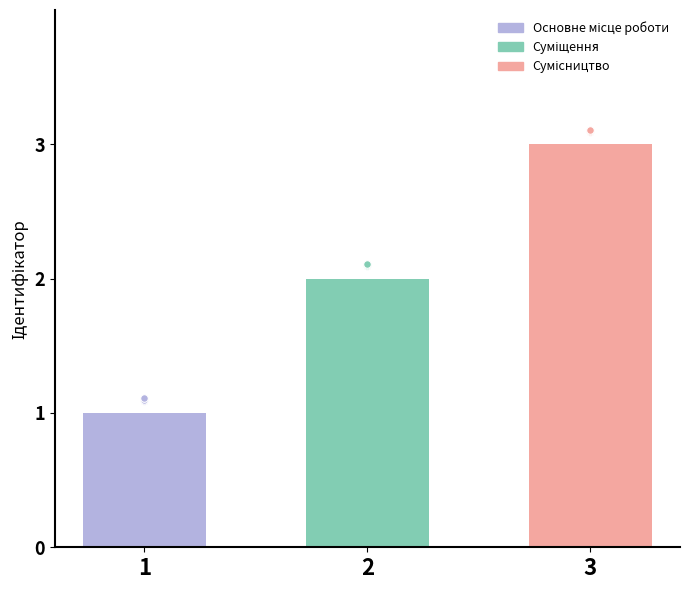

Which has a higher value, 2 or 1?

2